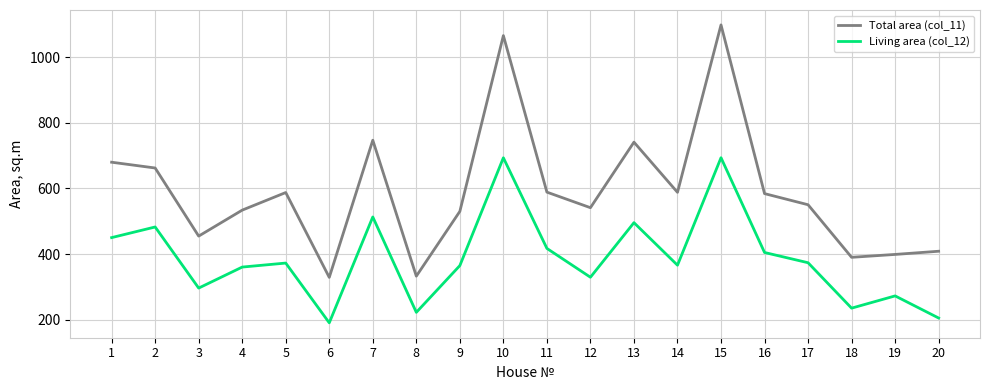

Which series changed the most between 12 and 15?

Total area (col_11)